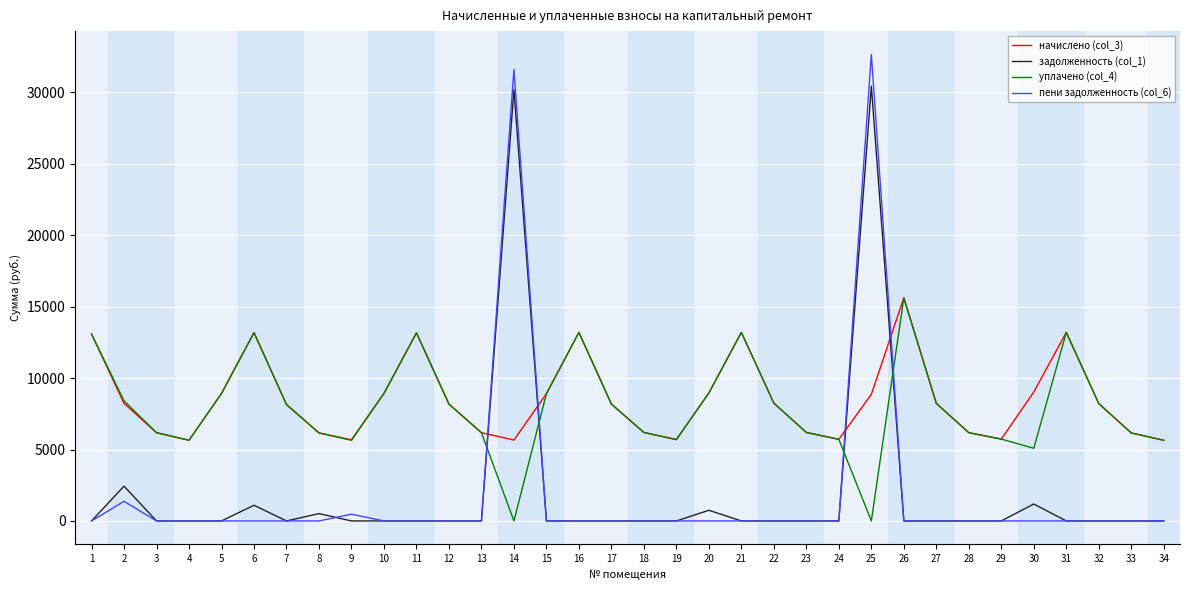

How many interior local valleys does the начислено (col_3) series have?

6